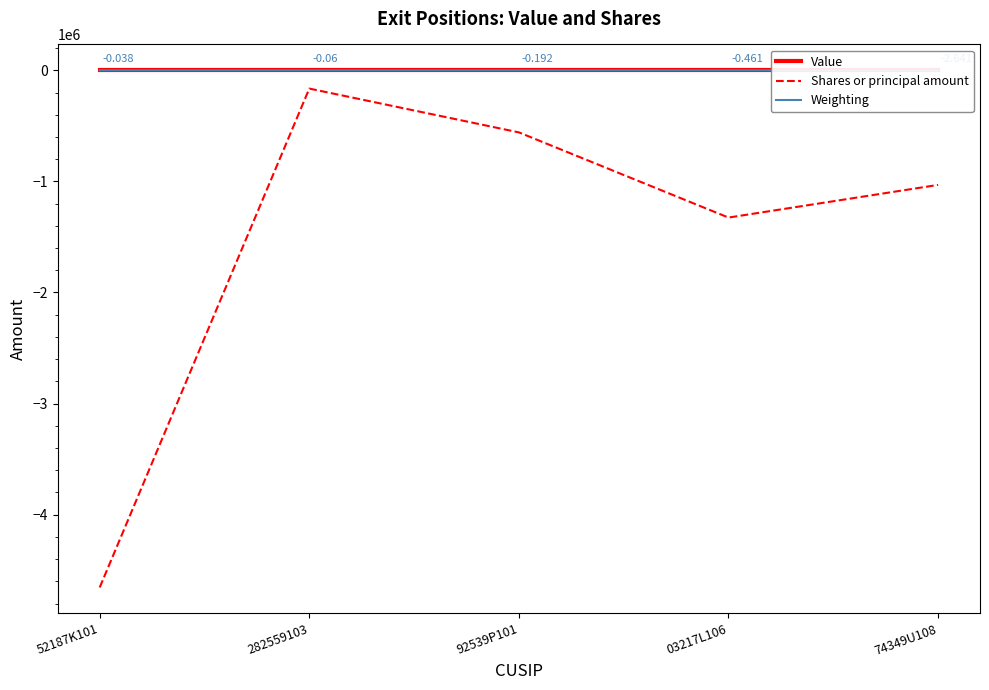

Count the number of data series in this chart.

3